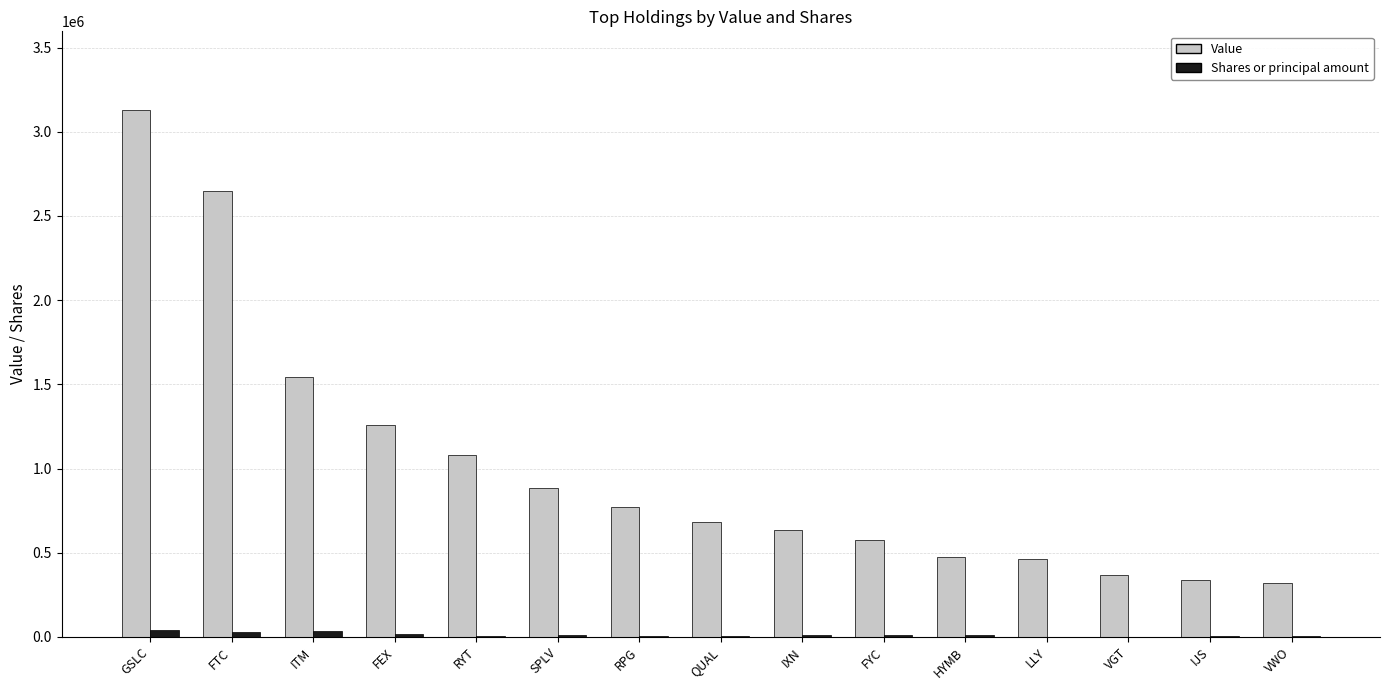

Is the value of Shares or principal amount at FEX greater than the value of Value at RPG?

No